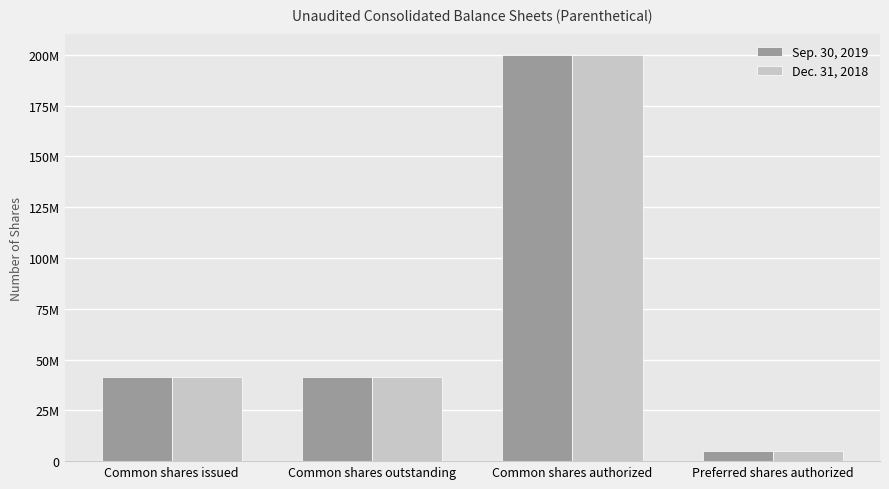

What are all the series names shown in the legend?

Sep. 30, 2019, Dec. 31, 2018